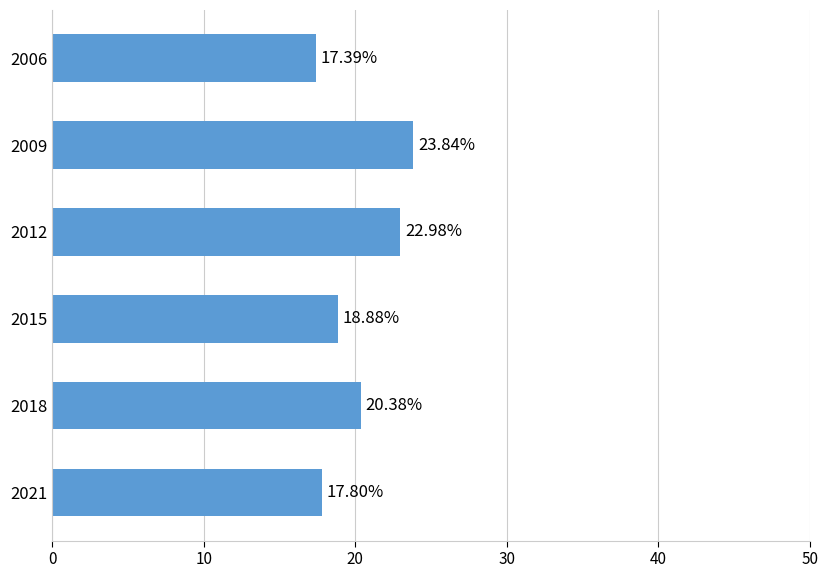

How many series are shown in this chart?

1